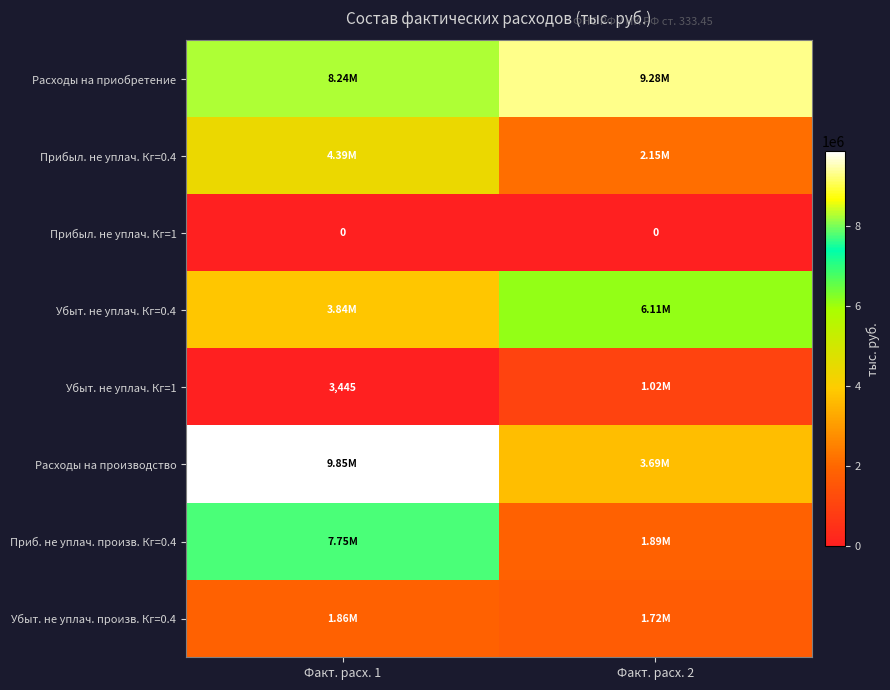

Is the value of Убыт. не уплач. Кг=1 at Факт. расх. 1 greater than the value of Прибыл. не уплач. Кг=1 at Факт. расх. 1?

Yes